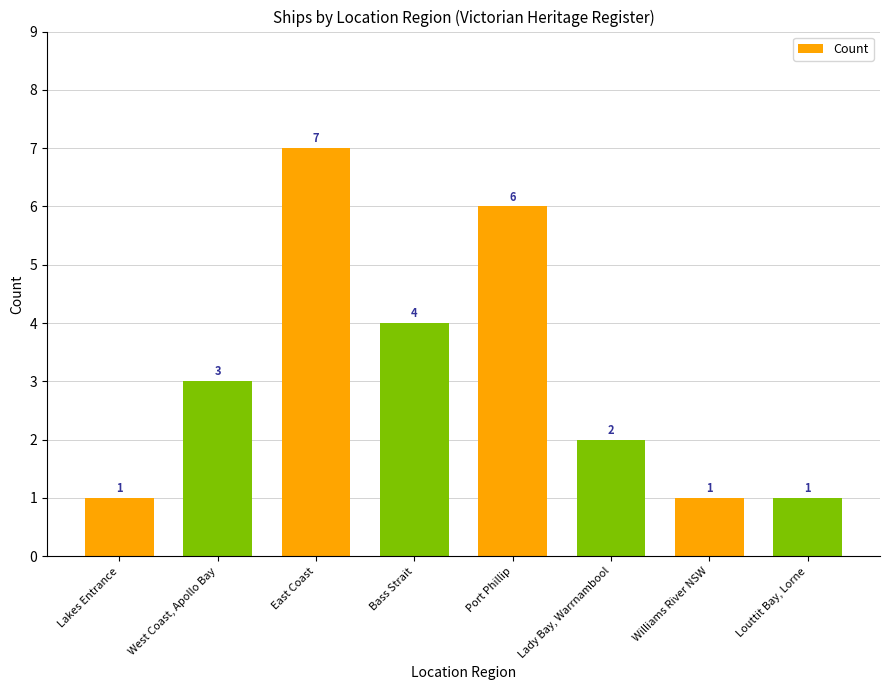

What is the difference between the values at Bass Strait and Williams River NSW?

3